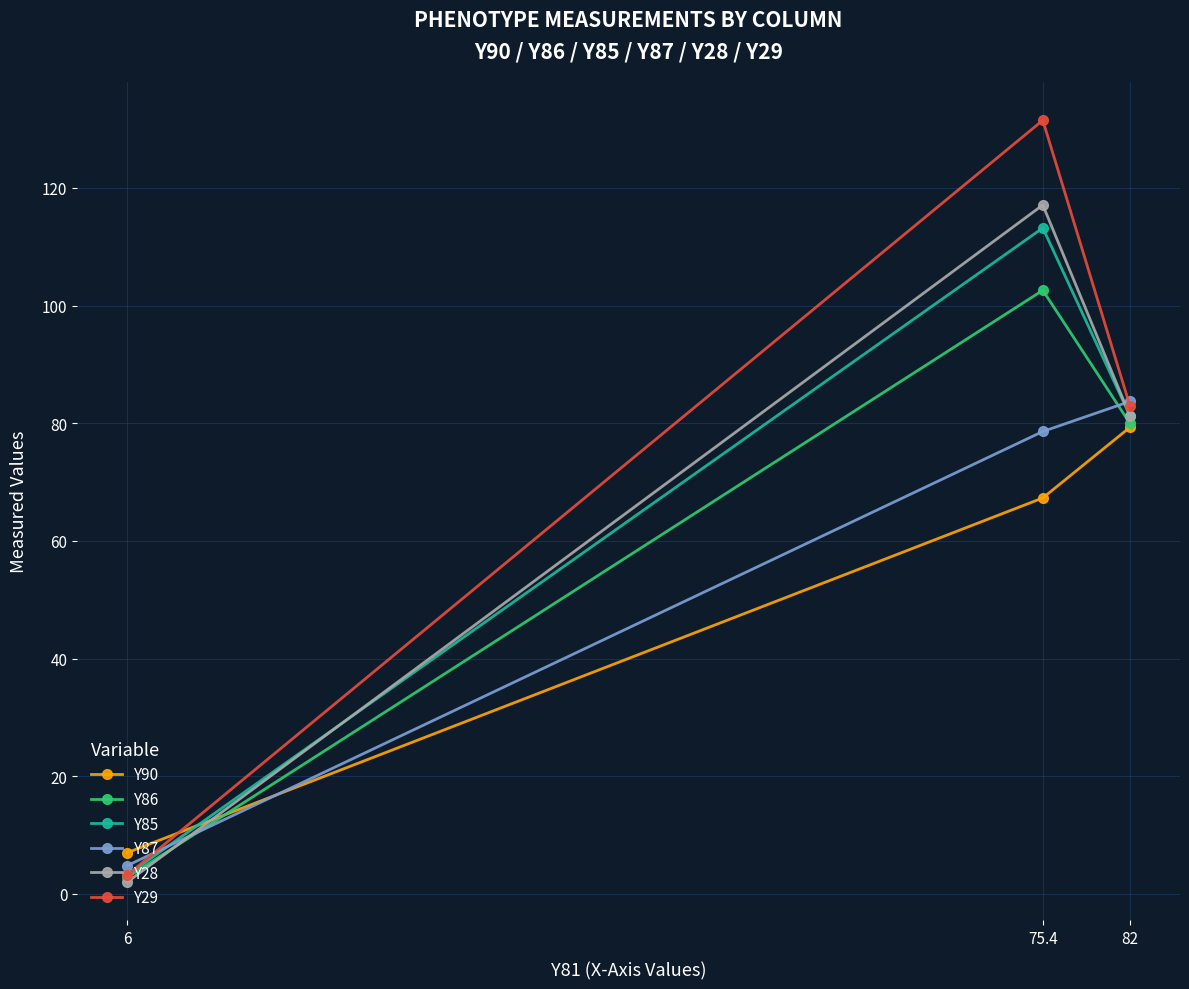

What is the maximum value shown in the chart?

131.5